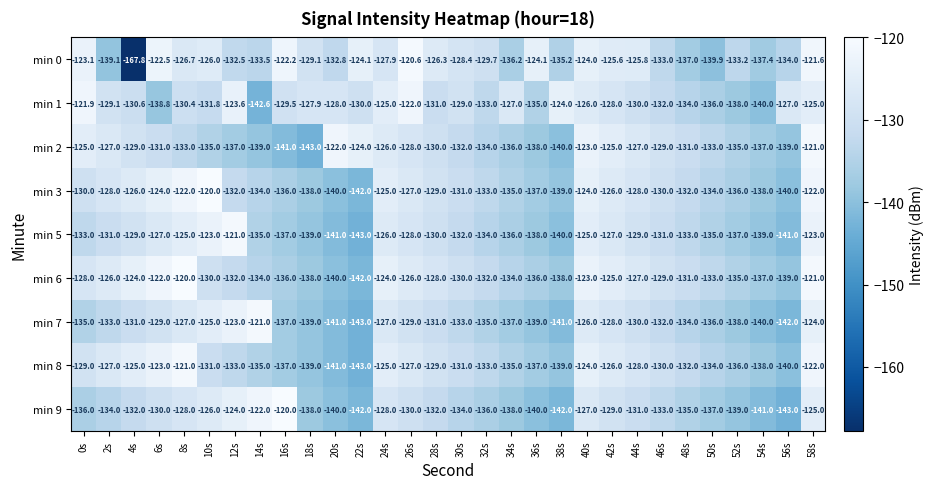

Is it true that min 8 equals -141.0 at 20s?

True